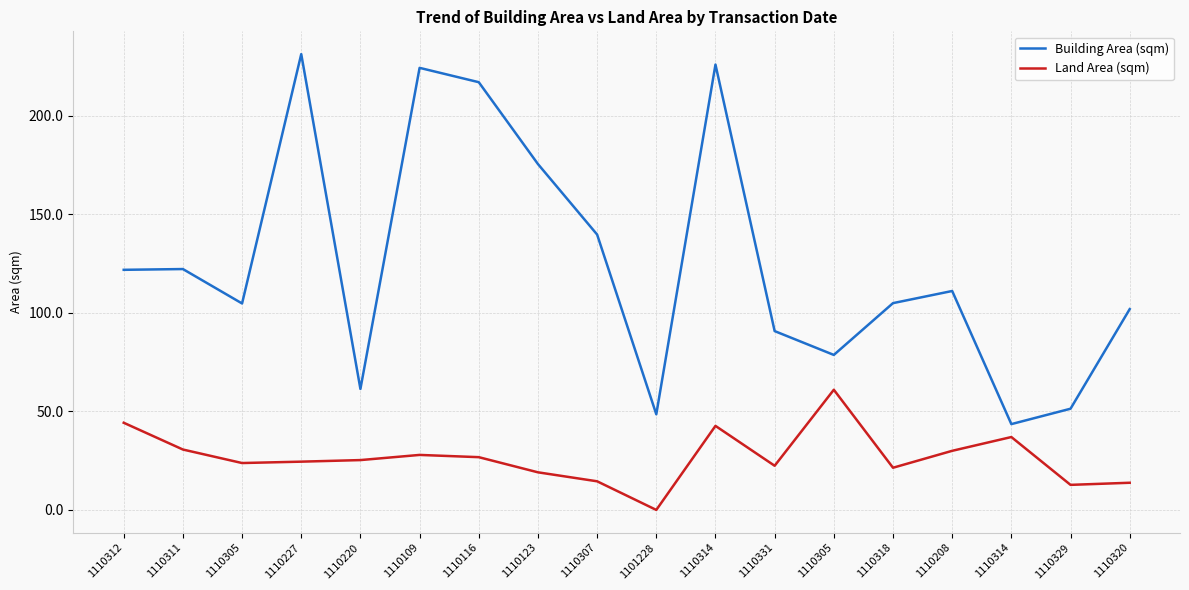

Which series has the widest spread of values?

Building Area (sqm)